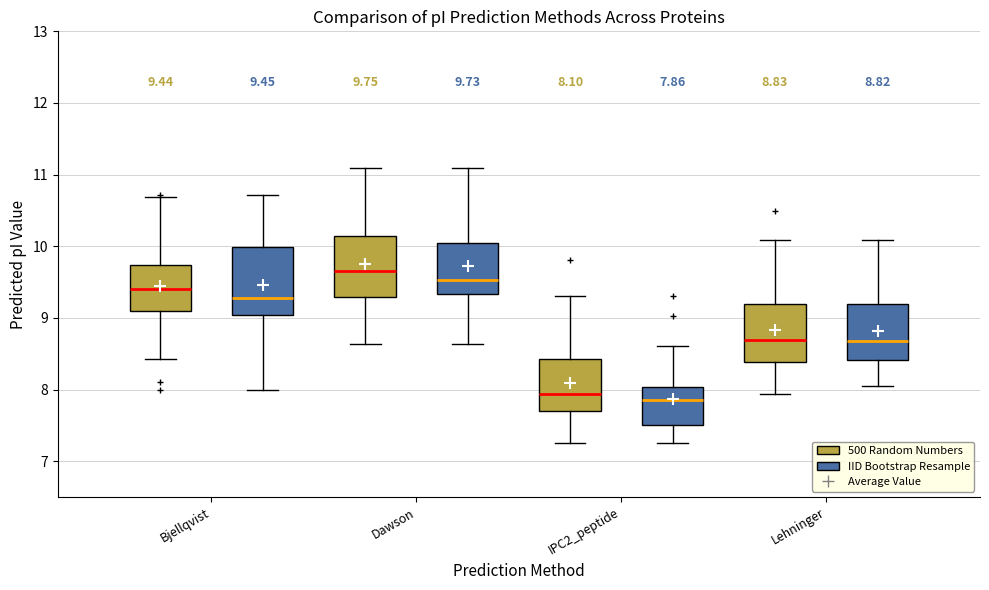

Which box's median line is the highest?

Dawson (500 Random Numbers)